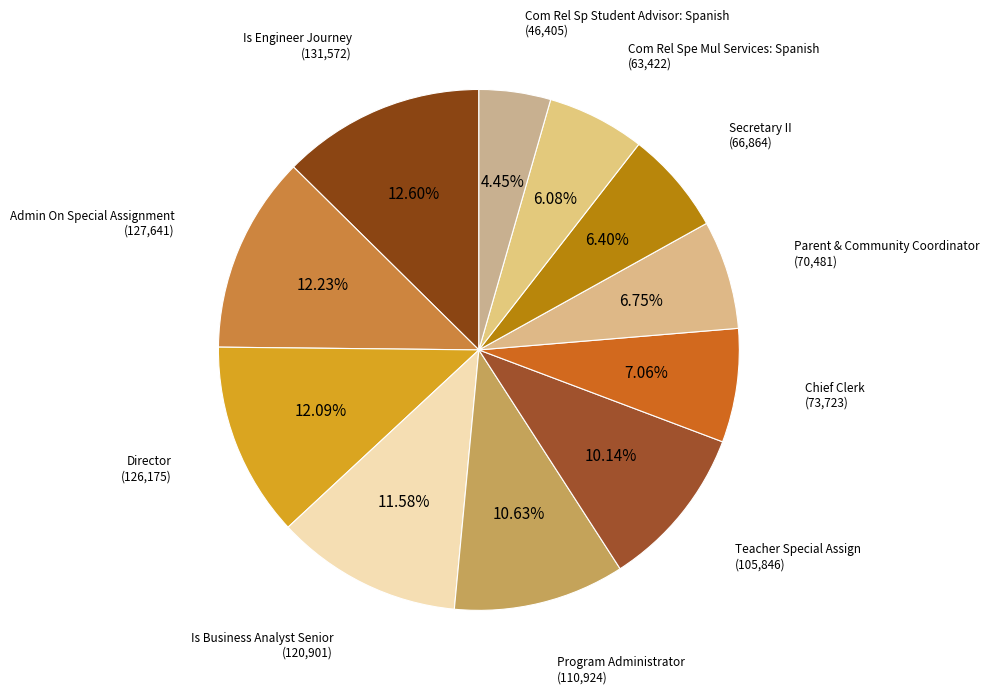

What is the smallest slice in the pie chart?

Com Rel Sp Student Advisor: Spanish